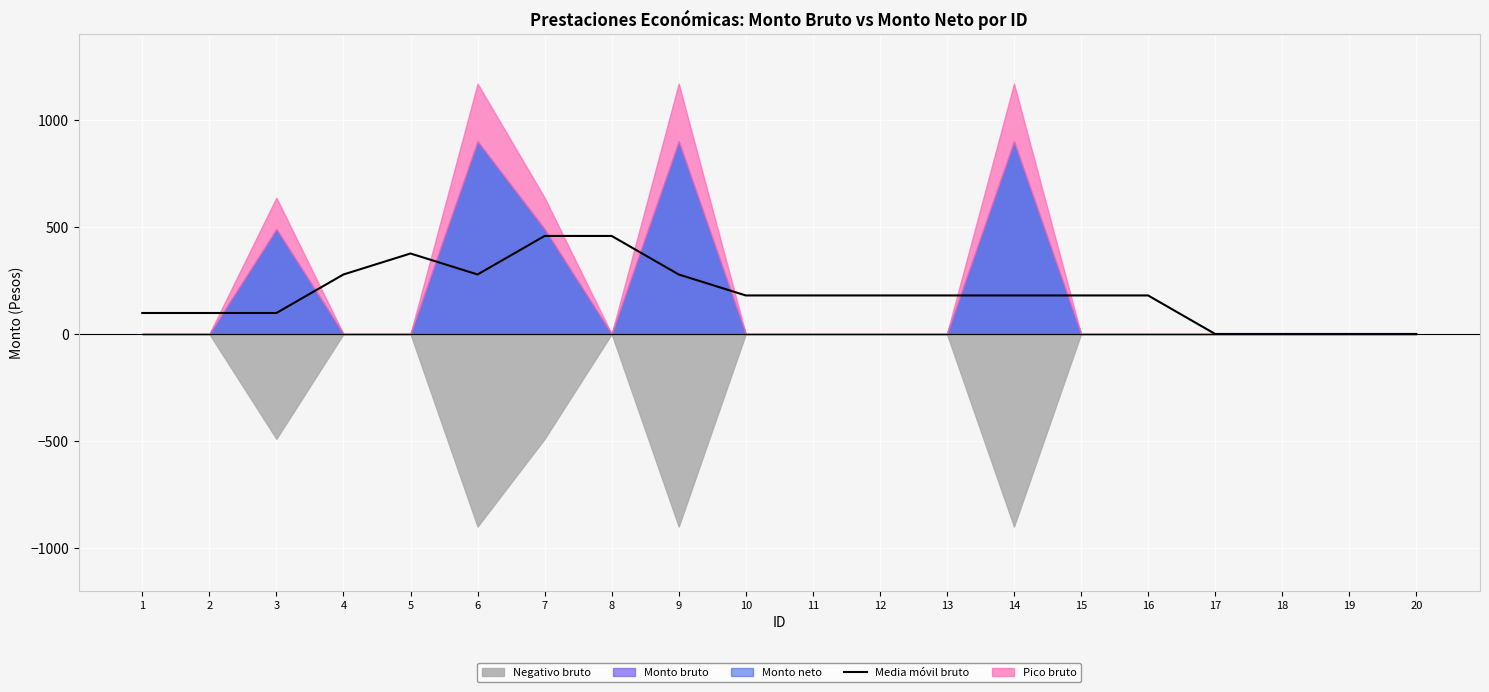

The value at 3 is 98. True or false?

True